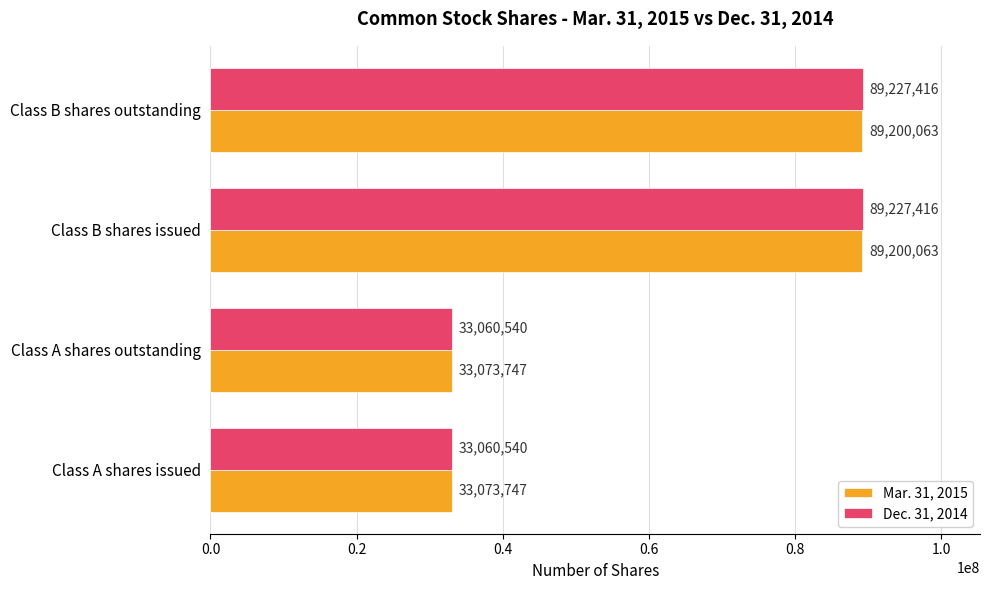

What is the maximum value shown in the chart?

89227416